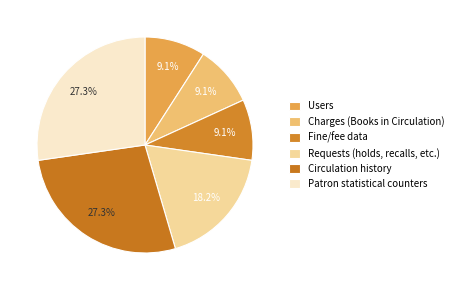

To the nearest percent, what is the difference between the largest and smallest slice percentages?

18%